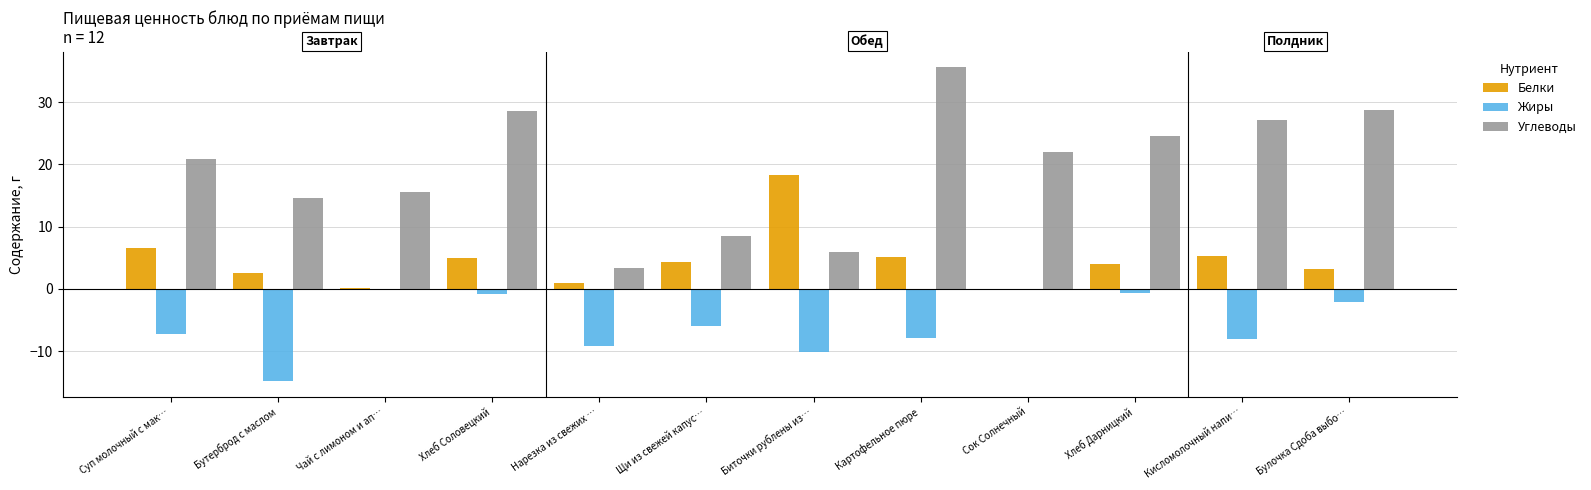

At which label is Углеводы closest to 19?

Суп молочный с мак…